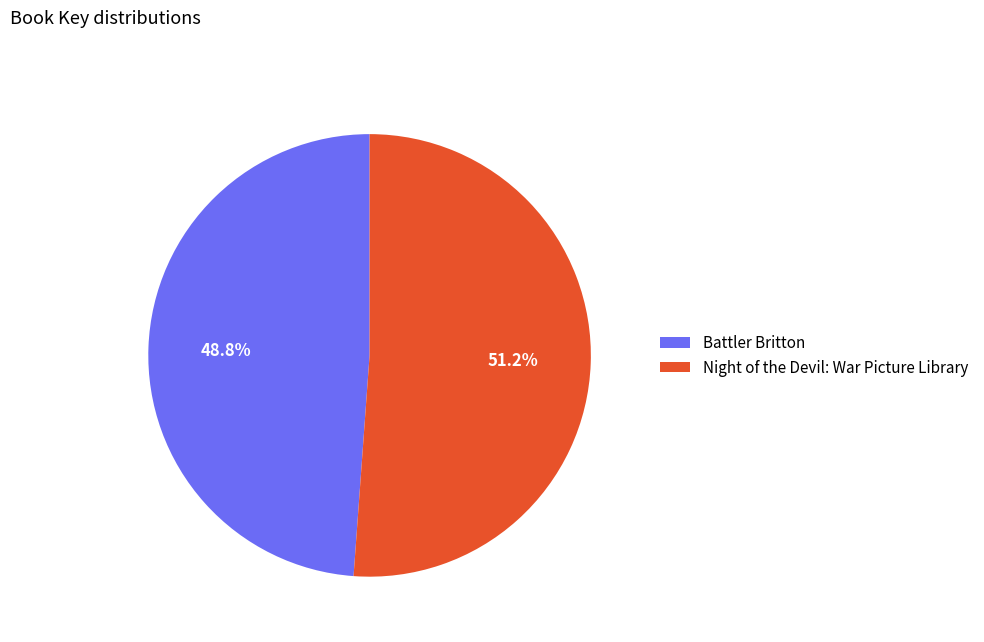

Is there a majority slice in this chart?

Yes